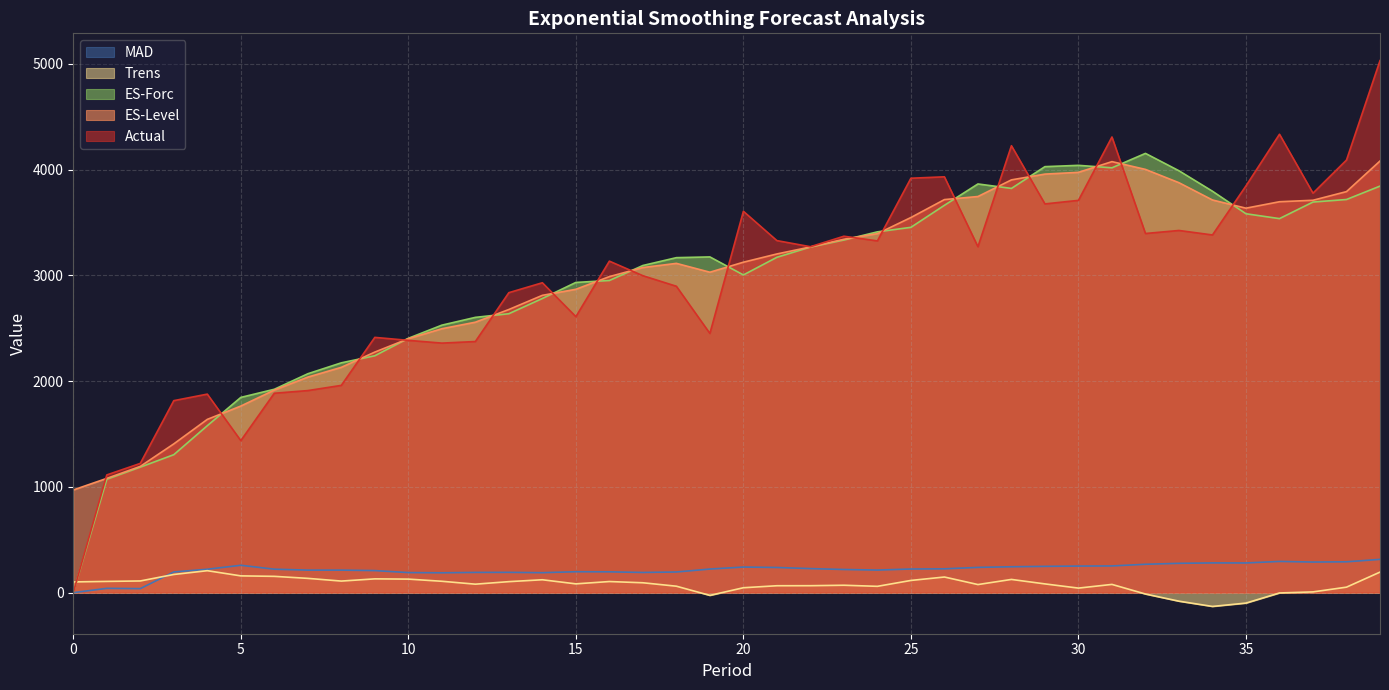

At how many categories does at least one series exceed 1022?

39